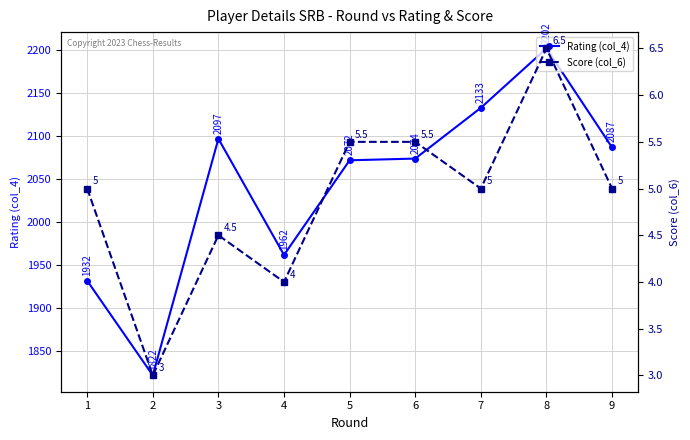

Which series has the largest range (max minus min)?

Rating (col_4)